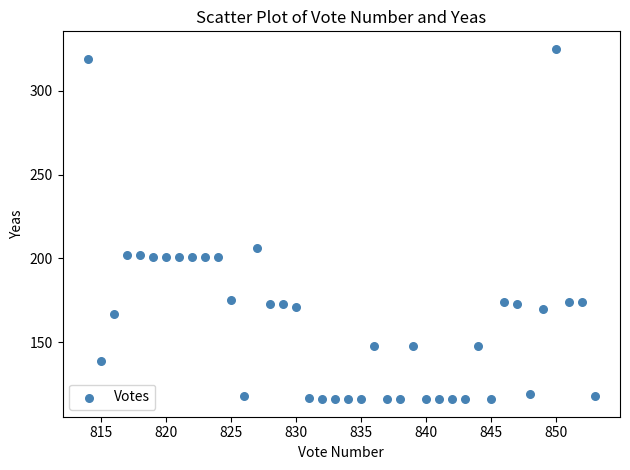

What is the range of Y values (max minus min)?

209